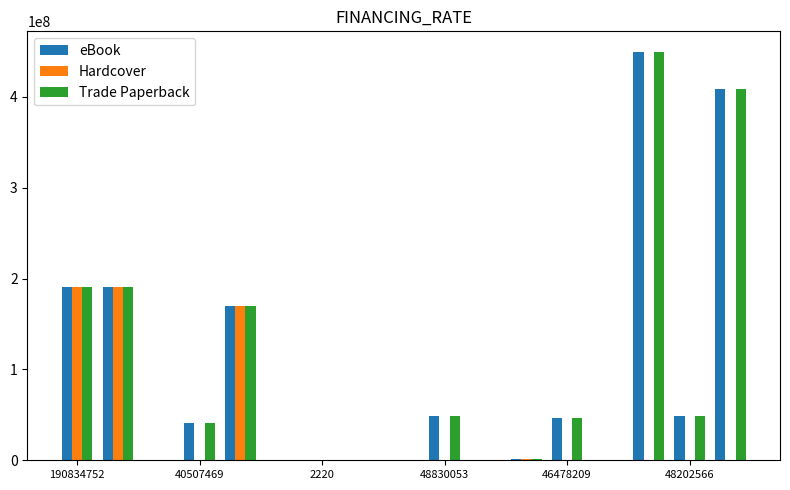

What is the highest value of the eBook series?

449565180